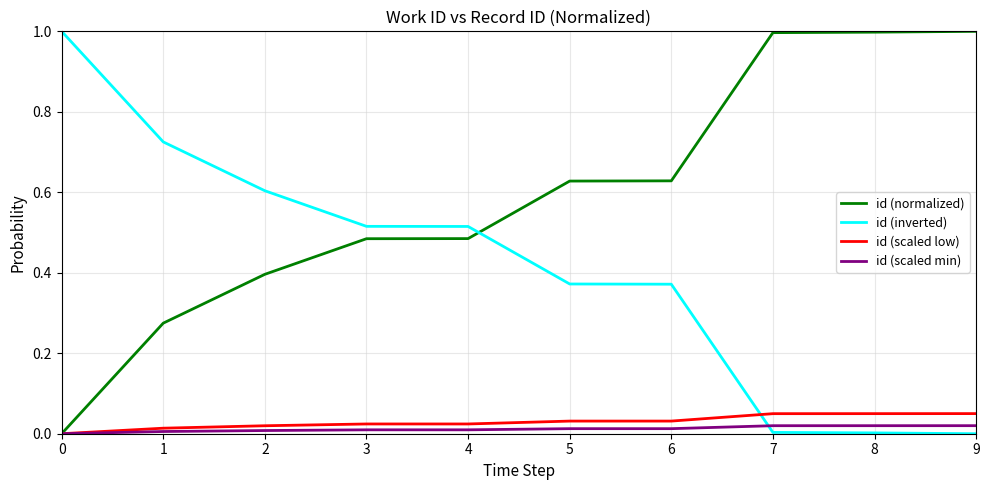

What is the highest value of the id (normalized) series?

1.0